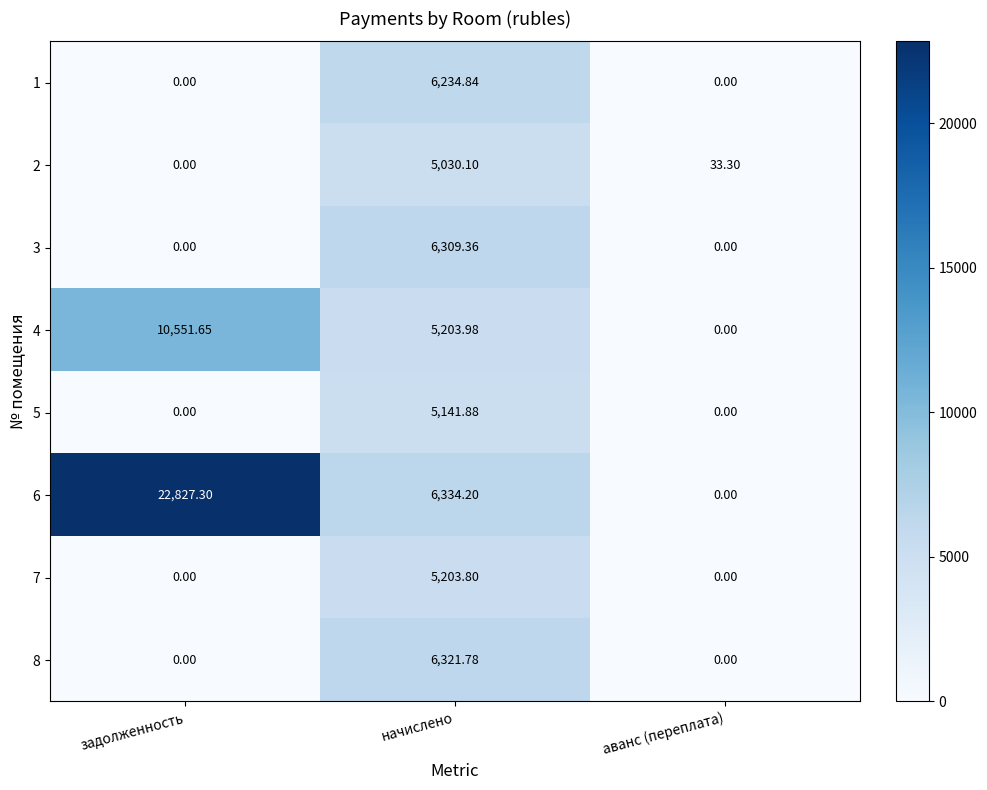

What is the total value across all series at начислено?

45779.9